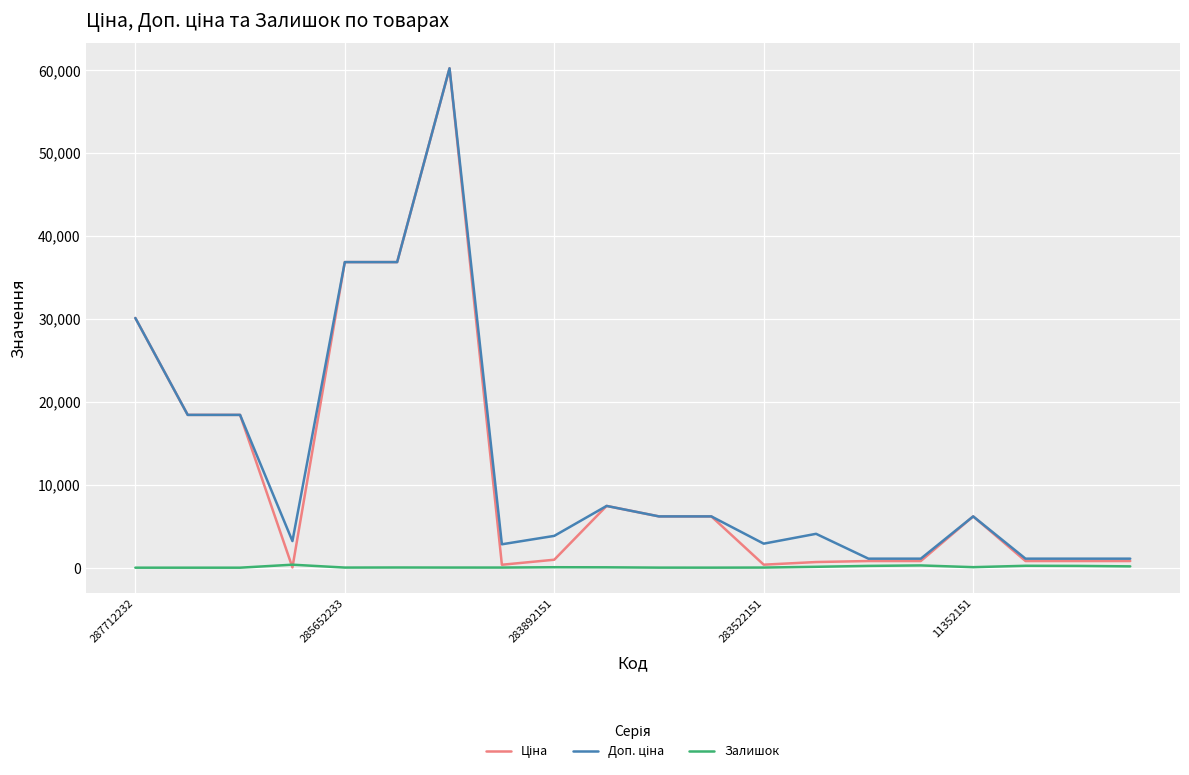

Is it true that Залишок equals 15.0 at 283522151?

True